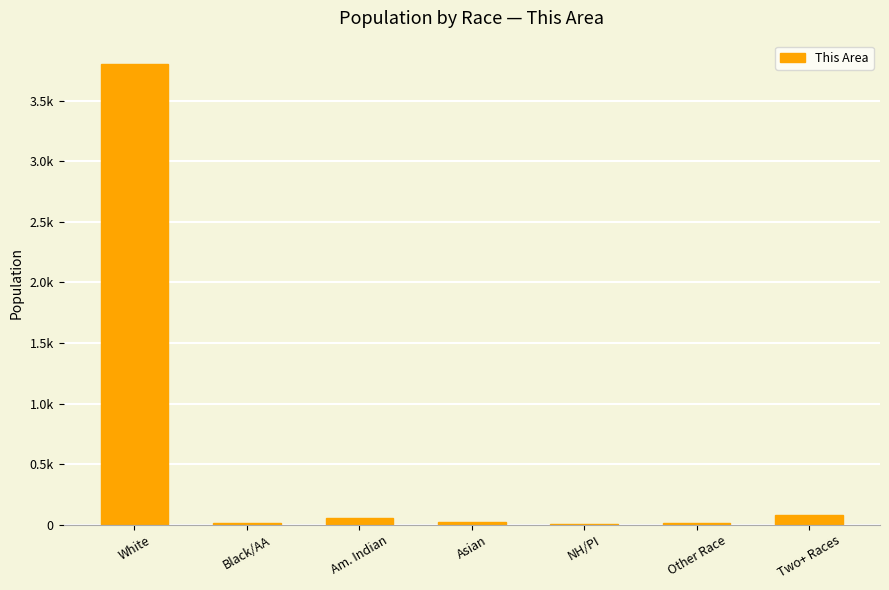

Between NH/PI and Other Race, which is larger?

Other Race